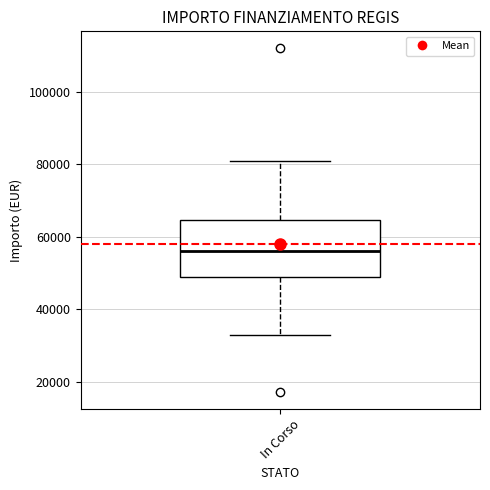

Transcribe this box plot: give where the median line is, the range the box spans, and where the two whiskers end, as read against the y-axis. The values are not printed on the chart, so give them approximately, as read against the axis.

median 56000, box 50000 to 64000, whiskers 32000 to 80000